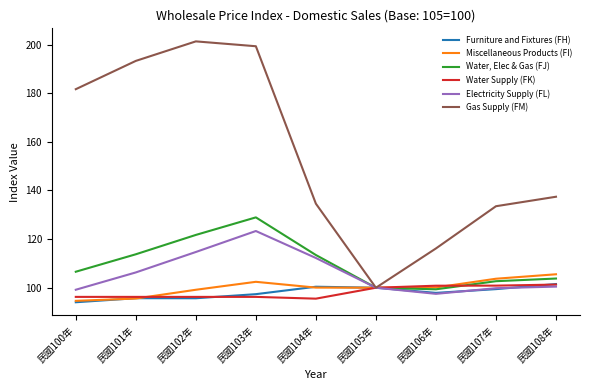

Where is Electricity Supply (FL) nearest to the value 110?

民國104年